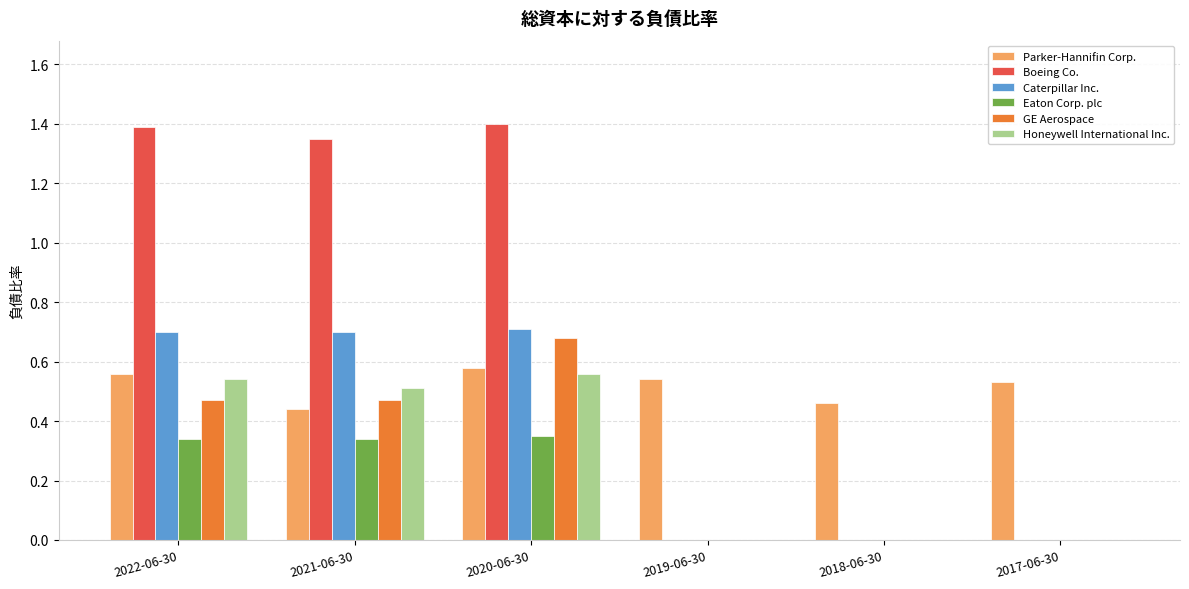

The value of Boeing Co. at 2017-06-30 is 0.9. True or false?

False